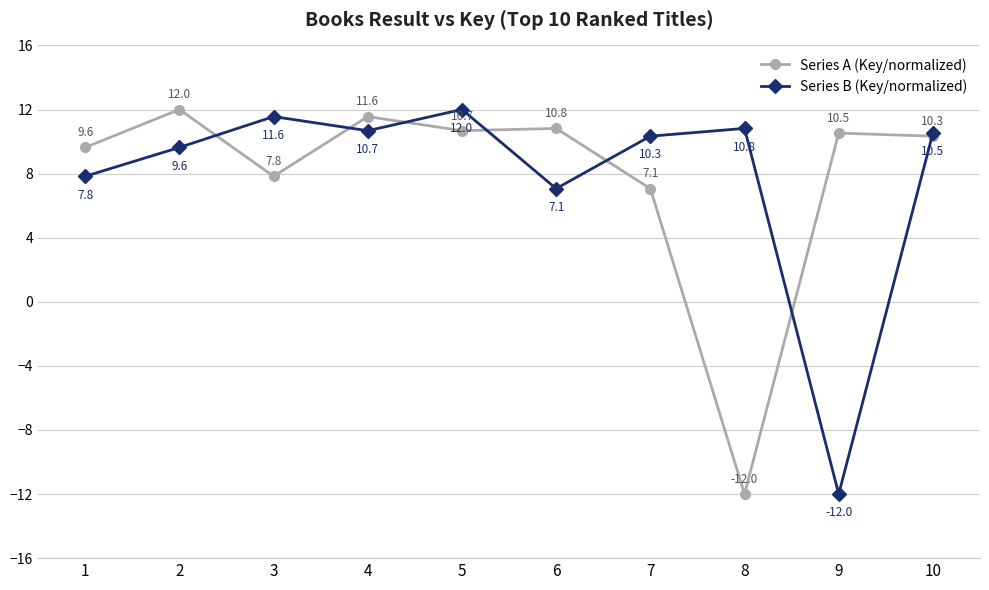

Which series changed the most between 3 and 5?

Series A (Key/normalized)